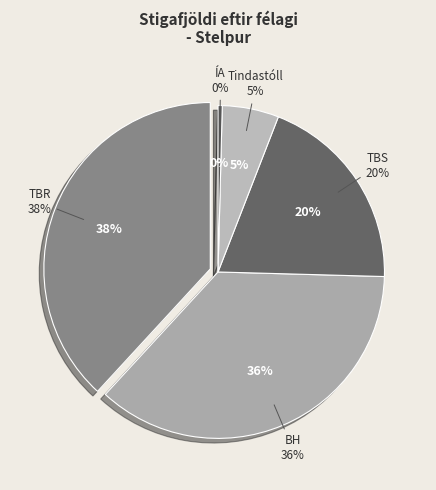

Is there any slice that represents more than half of the pie?

No